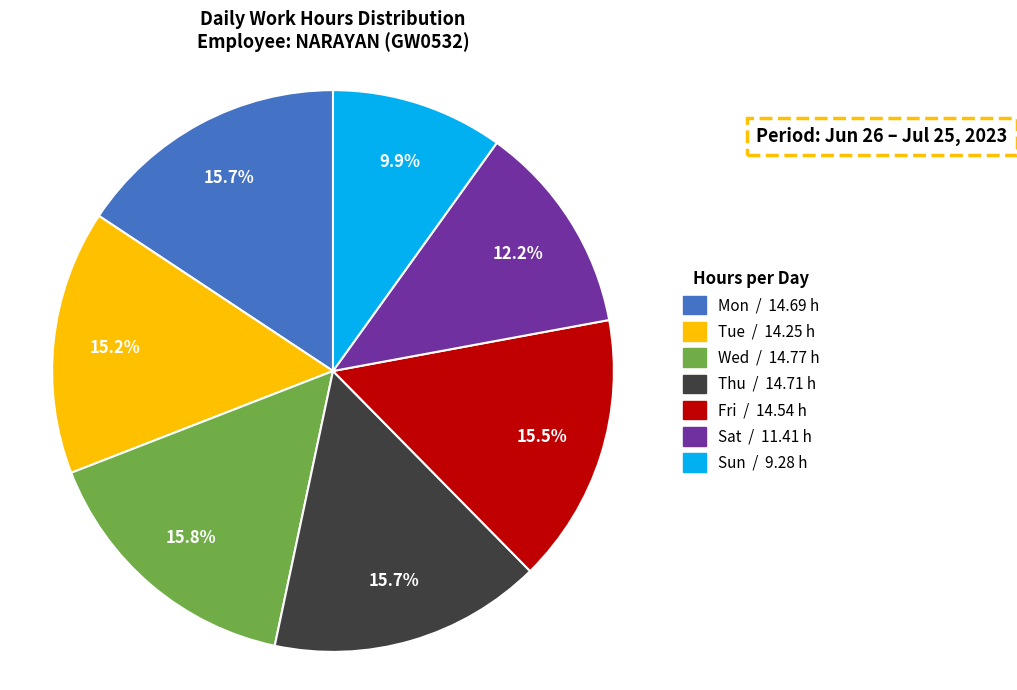

To the nearest percent, what is the difference between the Fri and Sat slice percentages?

3%